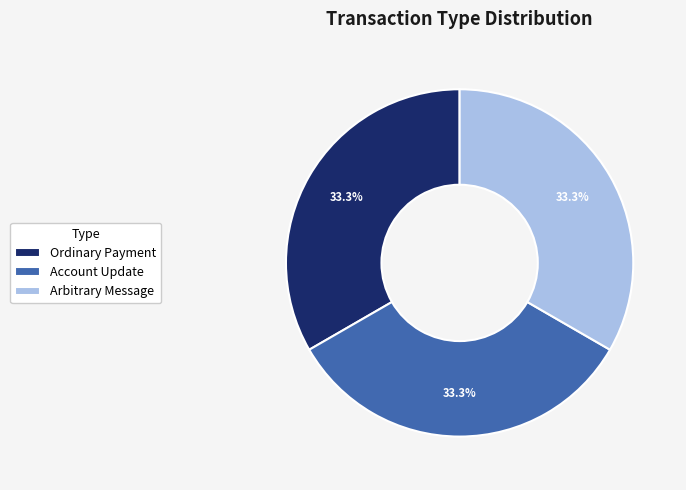

Is it true that Account Update is 1% of the pie?

False